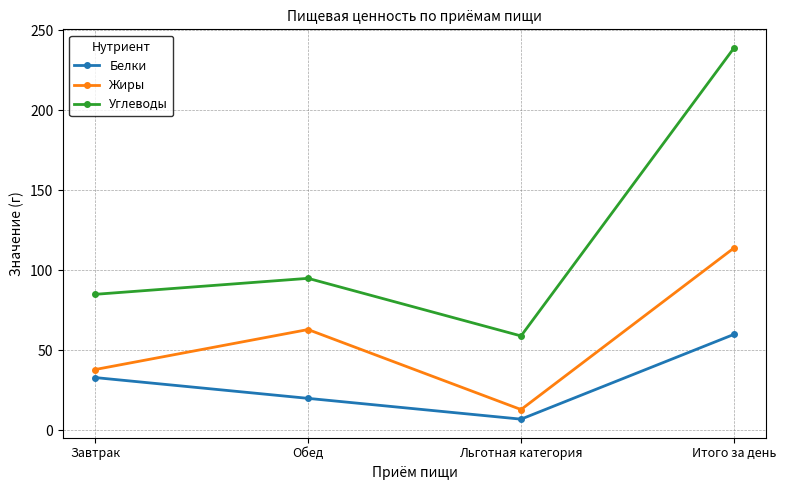

What is the label of the 1st point from the right?

Итого за день